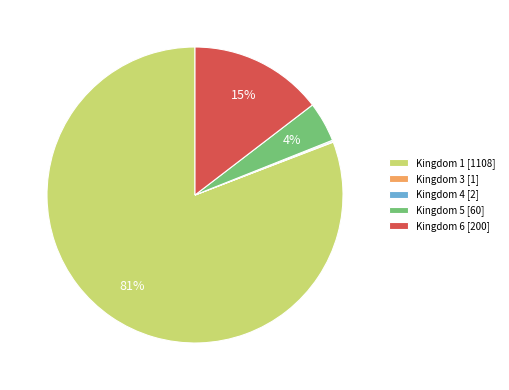

To the nearest percent, what portion does Kingdom 6 [200] represent?

15%